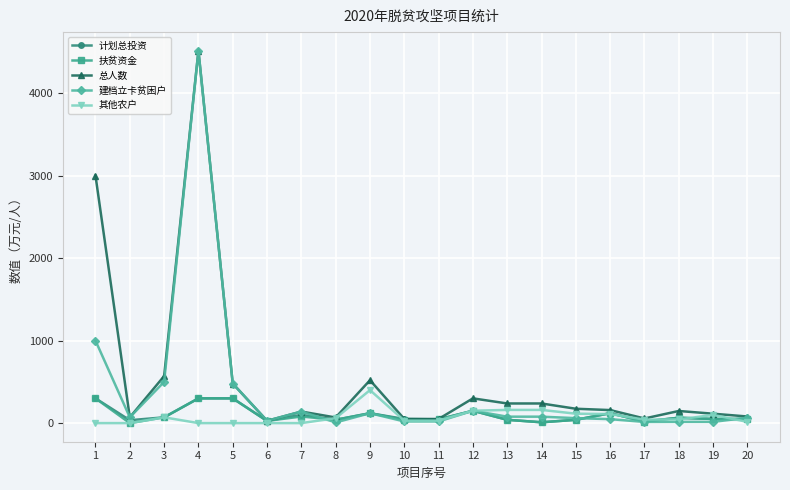

The value of 其他农户 at 5 is 0.0. True or false?

True